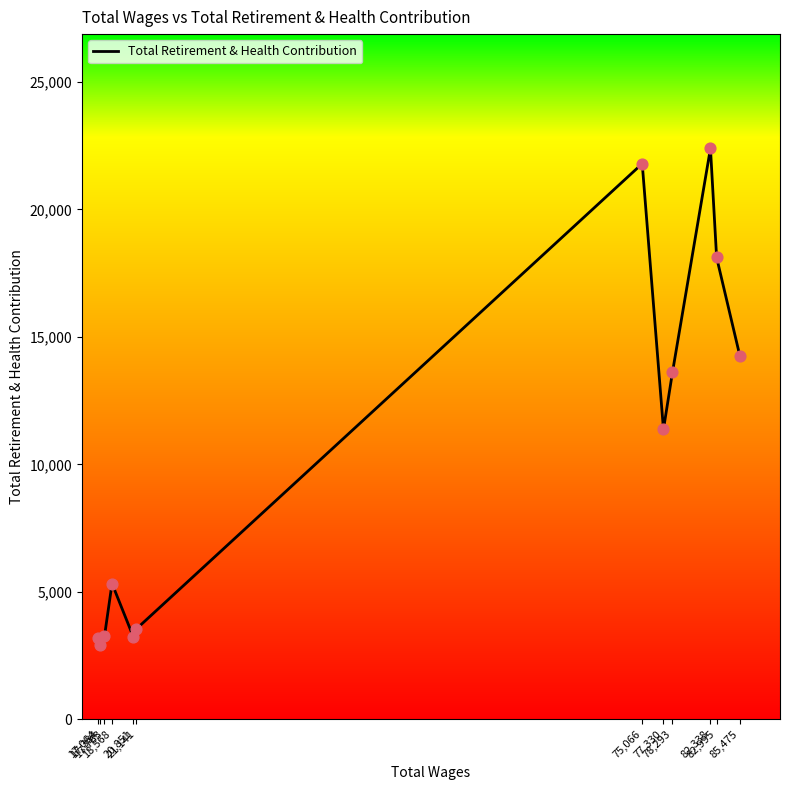

Approximately how many times larger is the value at 82,338 compared to 75,066?

1.0